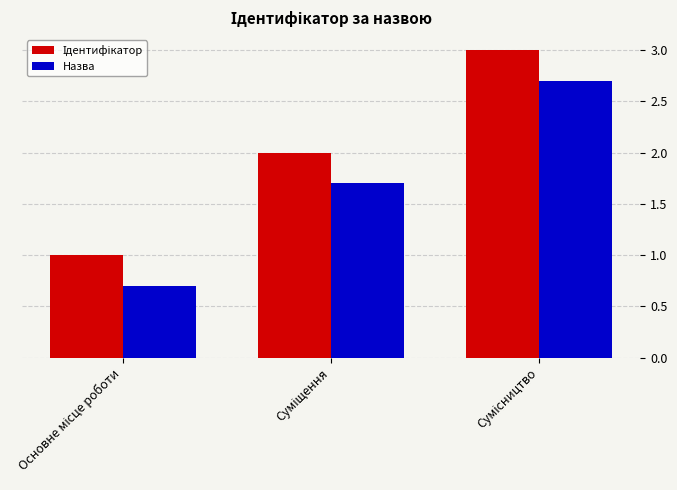

What is the greatest value displayed?

3.0